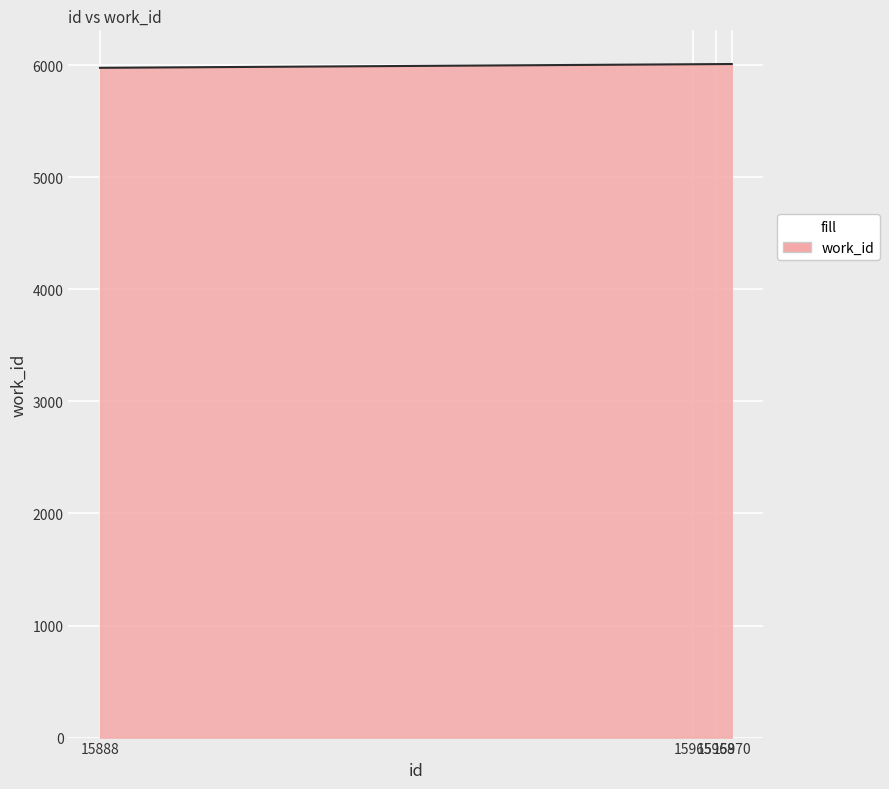

What is the minimum value shown in the chart?

5977.0